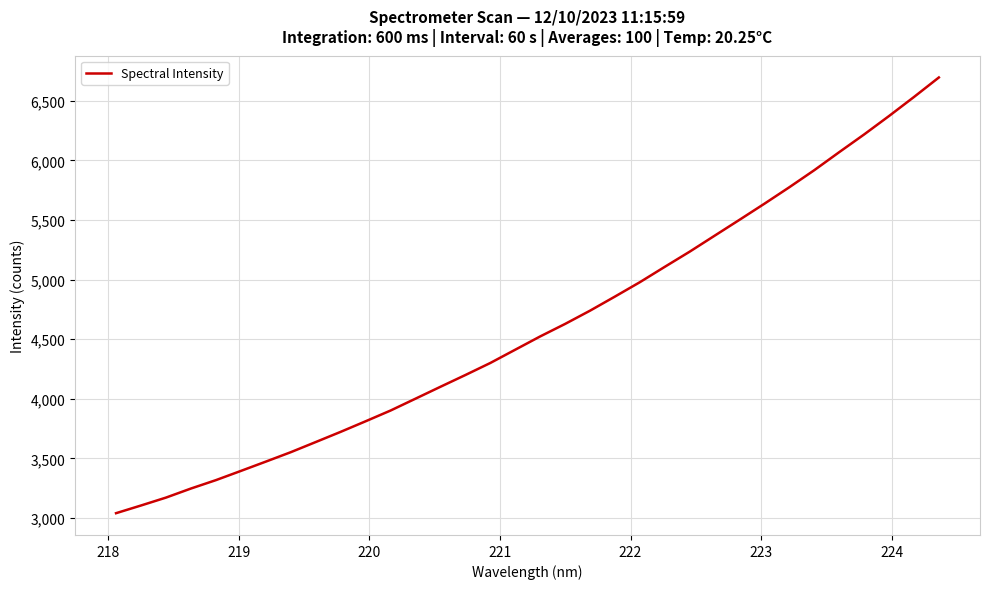

How many categories are shown in the chart?

34